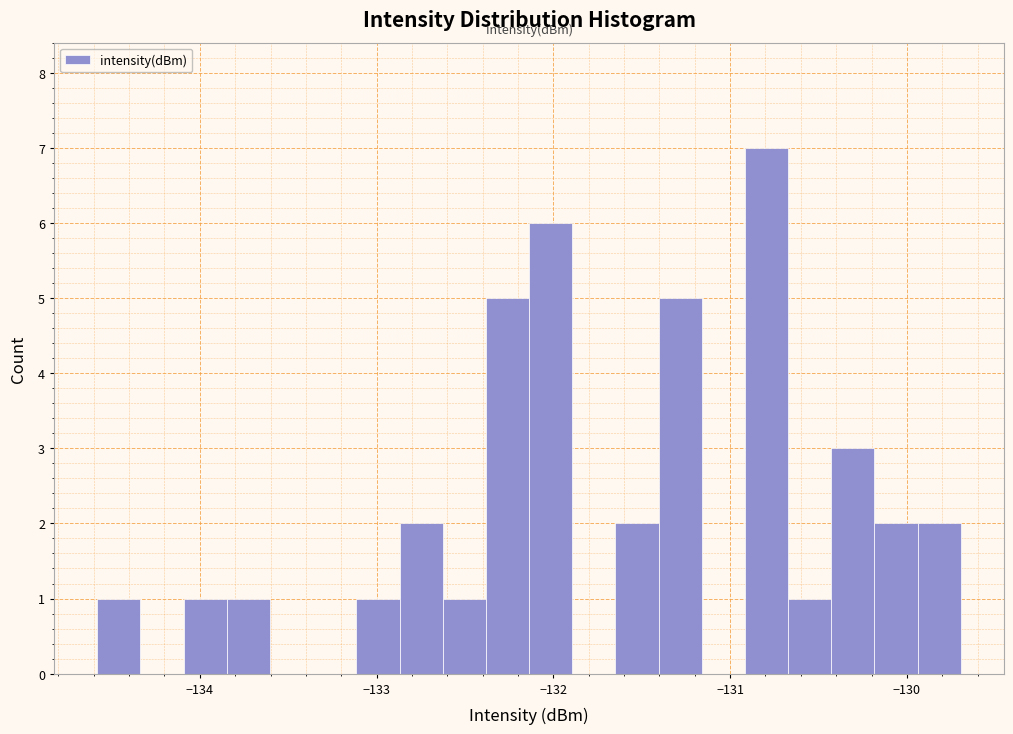

Read against the x-axis, roughly where is the centre of the tallest bar?

-130.8